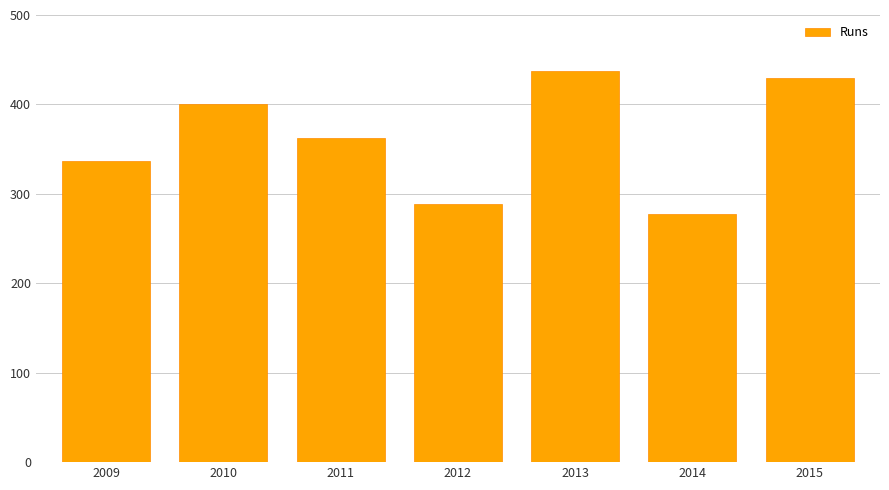

Reading right to left, extract all data points from this chart.

430	277	437	289	363	401	337